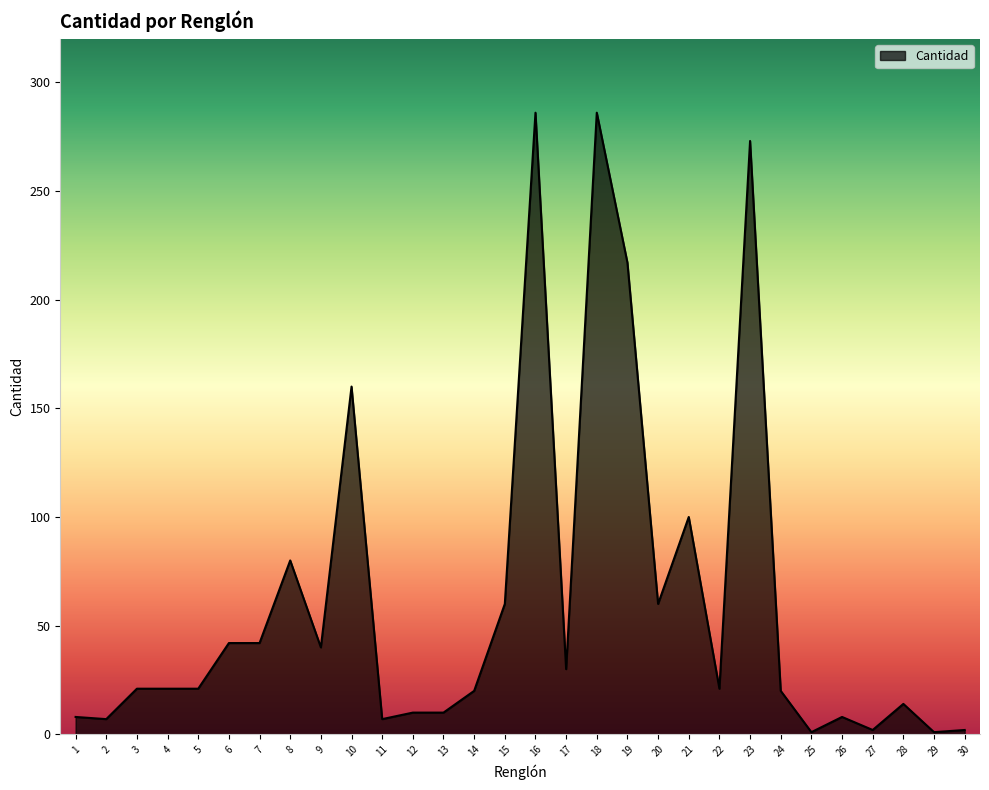

What is the maximum value shown in the chart?

286